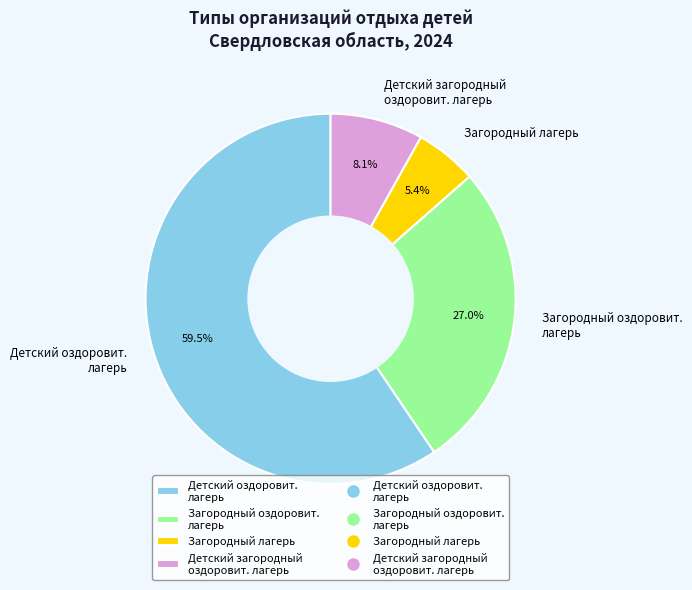

How many slices are in this pie chart?

4